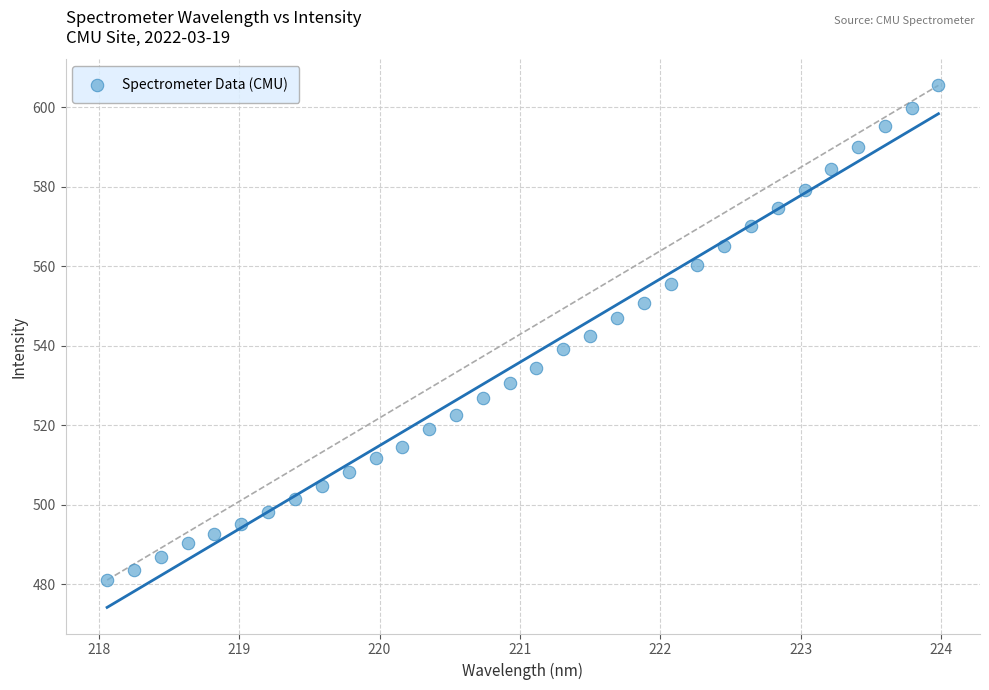

What is the range of X values (max minus min)?

5.9